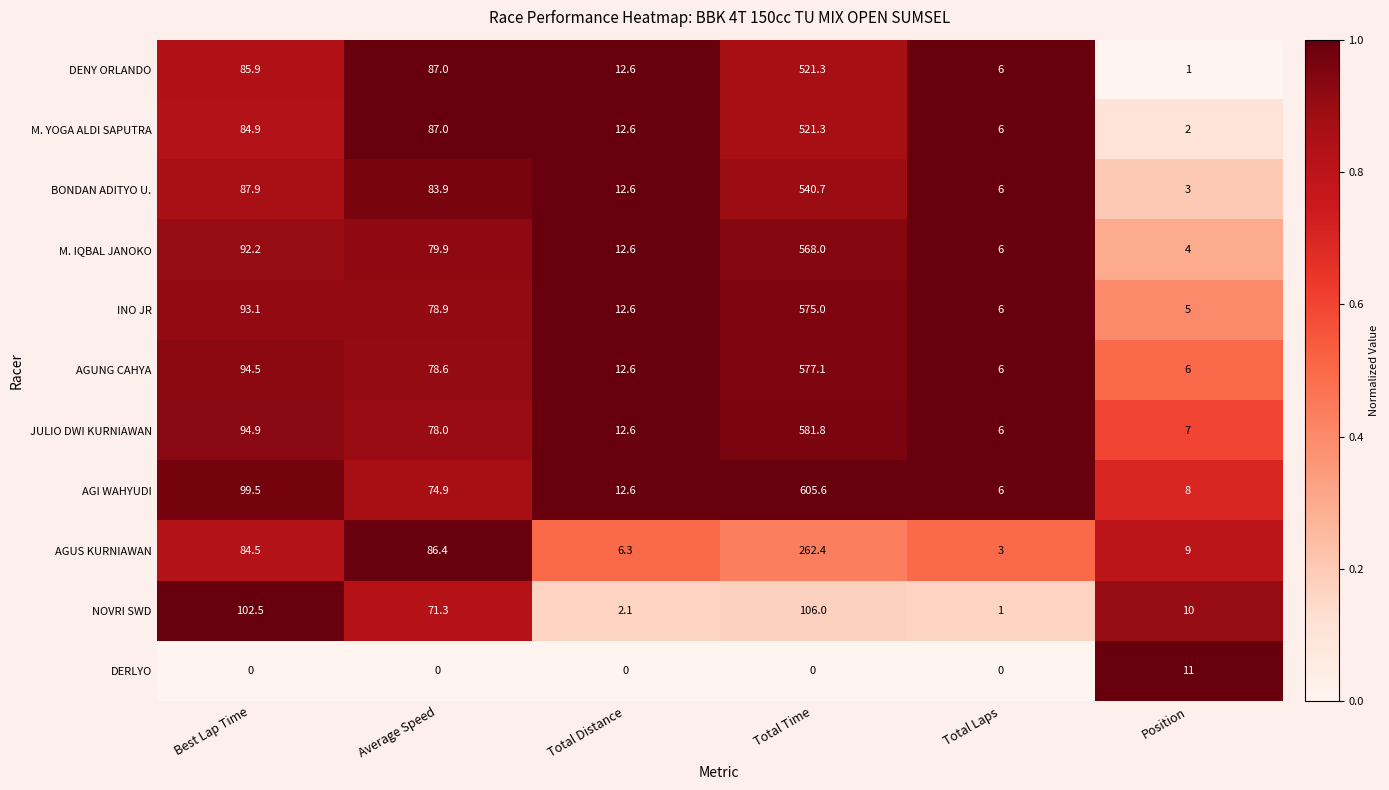

At which category is the sum across all series the highest?

Total Time